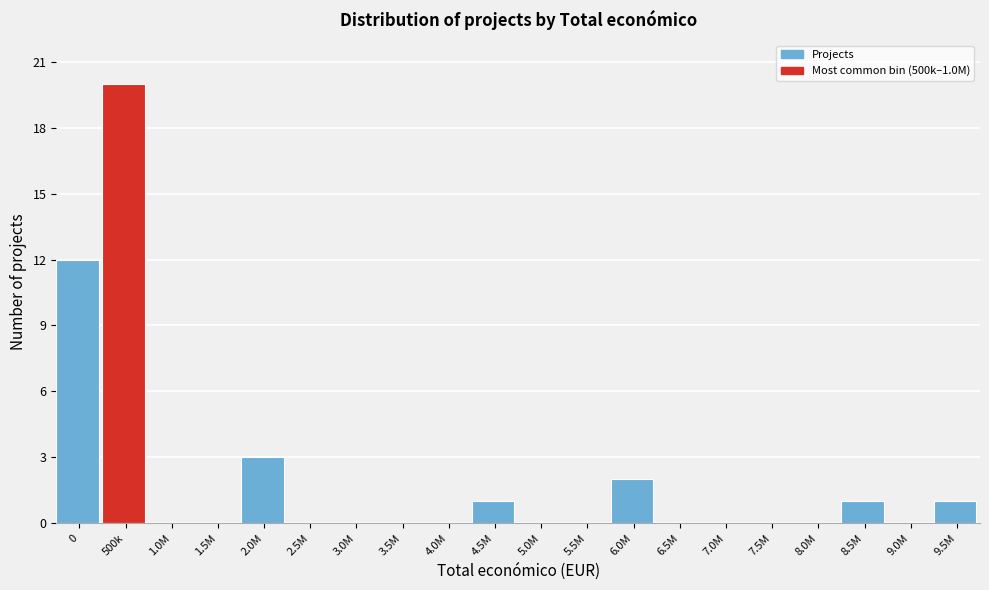

Reading left to right, what are all the values shown in this chart?

0=12	500k=20	1.0M=0	1.5M=0	2.0M=3	2.5M=0	3.0M=0	3.5M=0	4.0M=0	4.5M=1	5.0M=0	5.5M=0	6.0M=2	6.5M=0	7.0M=0	7.5M=0	8.0M=0	8.5M=1	9.0M=0	9.5M=1